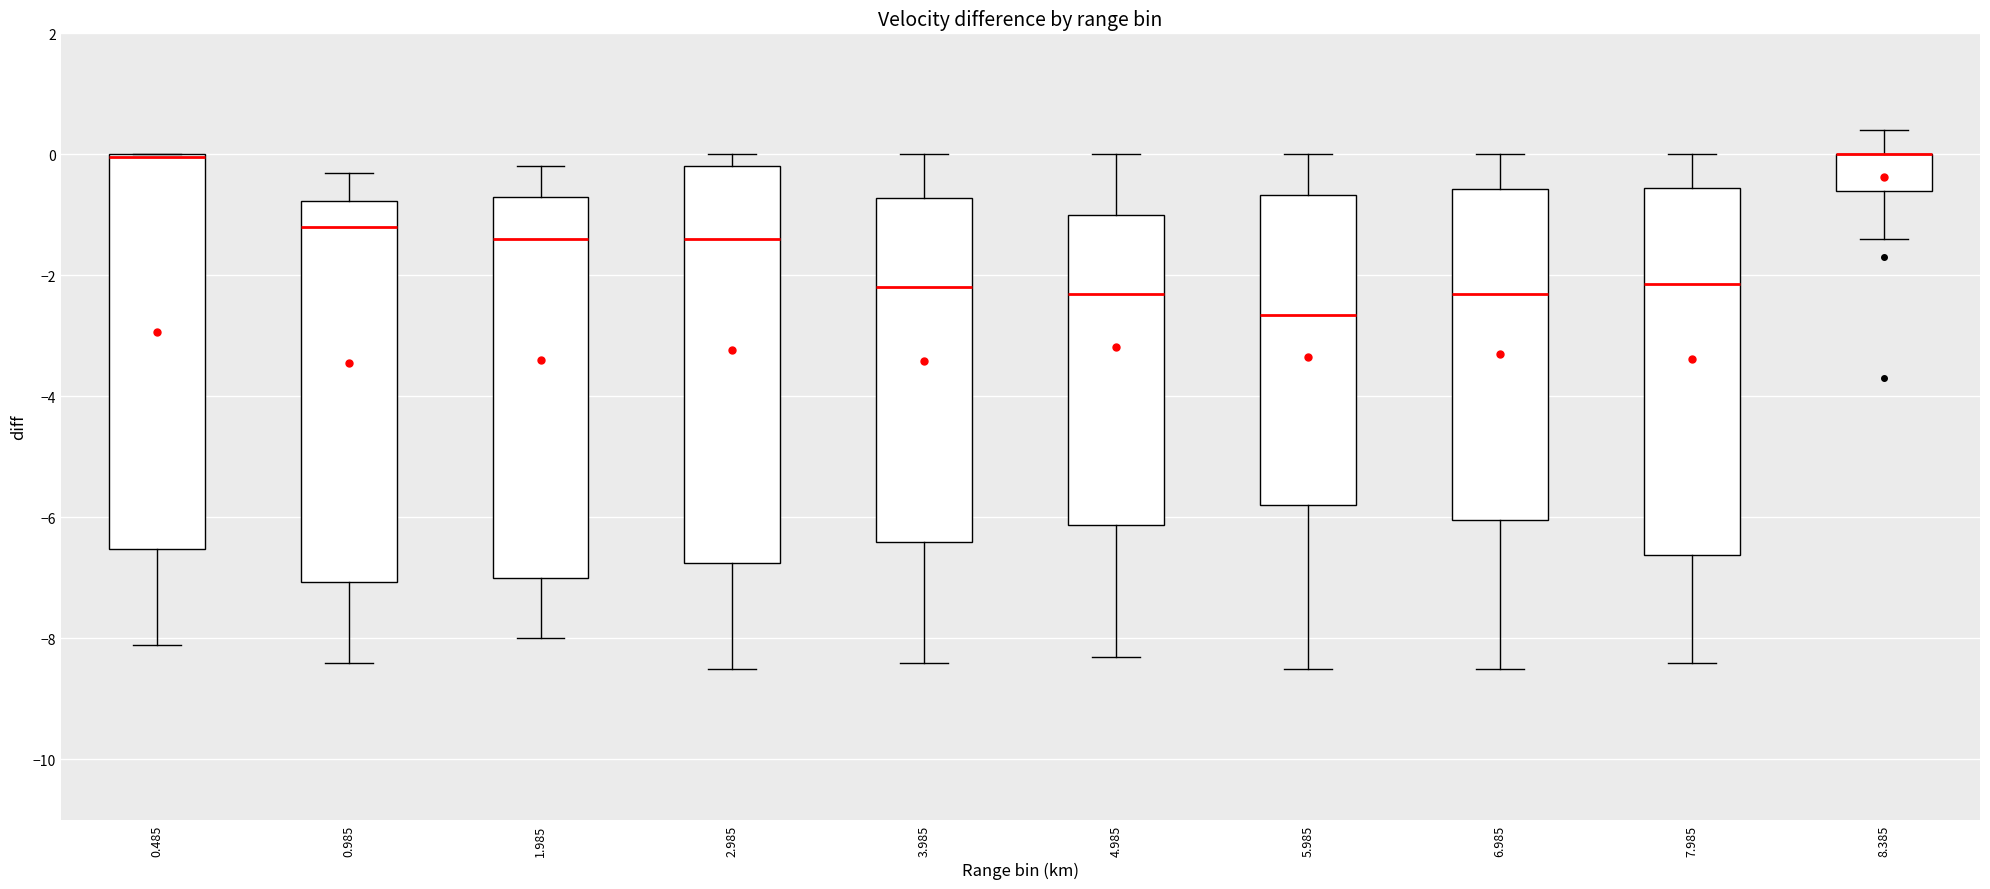

Reading left to right, transcribe this box plot: for each box, give where its median line is, the range the box spans, and where its two whiskers end, as read against the y-axis. The values are not printed on the chart, so give them approximately, as read against the axis.

0.485: median 0.0 (drawn on the box's upper edge), box -6.6 to 0.0, whiskers -8.0 to 0.0
0.985: median -1.2, box -7.0 to -0.8, whiskers -8.4 to -0.2
1.985: median -1.4, box -7.0 to -0.6, whiskers -8.0 to -0.2
2.985: median -1.4, box -6.8 to -0.2, whiskers -8.4 to 0.0
3.985: median -2.2, box -6.4 to -0.8, whiskers -8.4 to 0.0
4.985: median -2.2, box -6.2 to -1.0, whiskers -8.2 to 0.0
5.985: median -2.6, box -5.8 to -0.6, whiskers -8.4 to 0.0
6.985: median -2.2, box -6.0 to -0.6, whiskers -8.4 to 0.0
7.985: median -2.2, box -6.6 to -0.6, whiskers -8.4 to 0.0
8.385: median 0.0 (drawn on the box's upper edge), box -0.6 to 0.0, whiskers -1.4 to 0.4